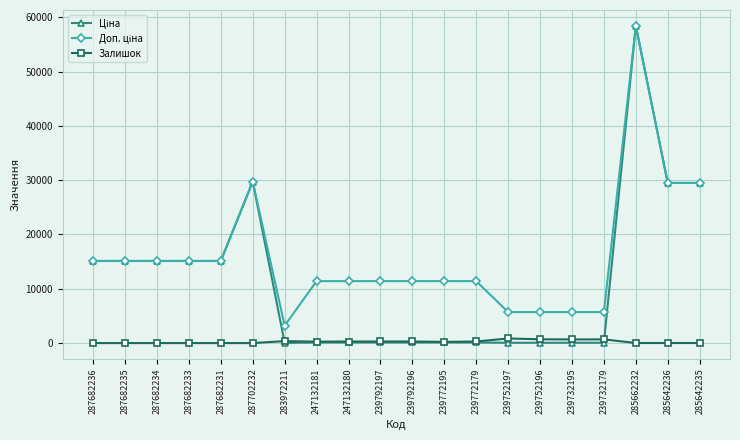

What is the greatest value displayed?

58426.5